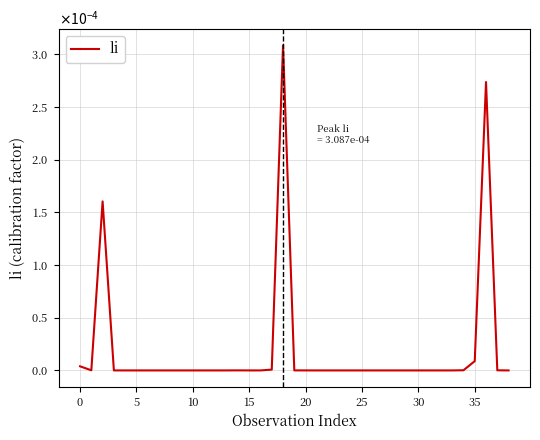

Is this an area chart (filled region under the line)?

No